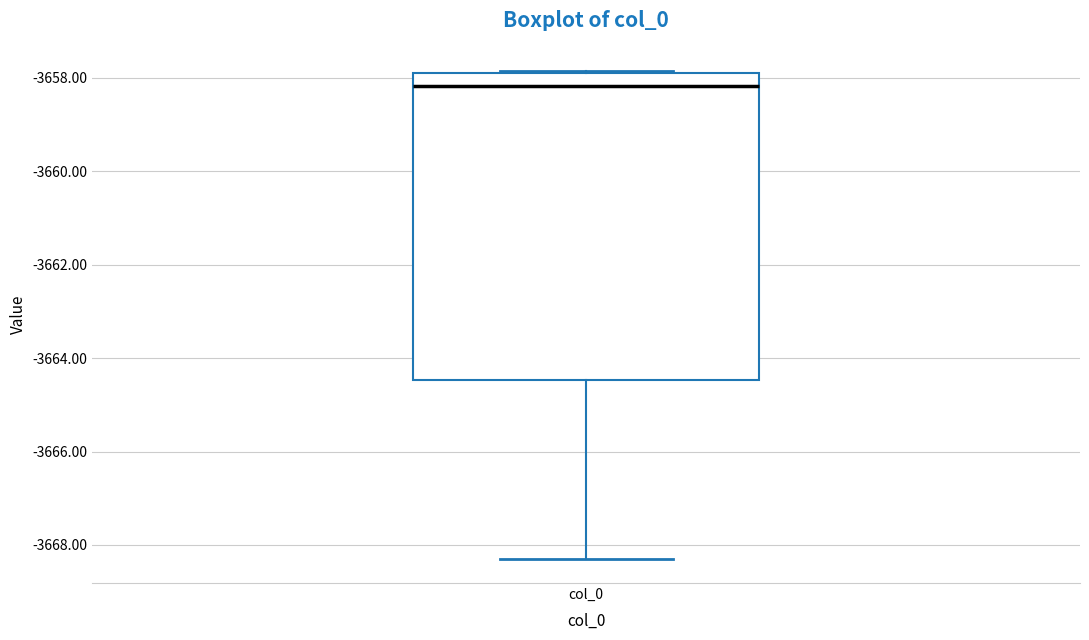

Read this box plot against the y-axis: the position of the median line, the range covered by the box, and the ends of both whiskers. The values are not printed on the chart, so give them approximately, as read against the axis.

median -3658.2, box -3664.4 to -3657.8, whiskers -3668.2 to -3657.8